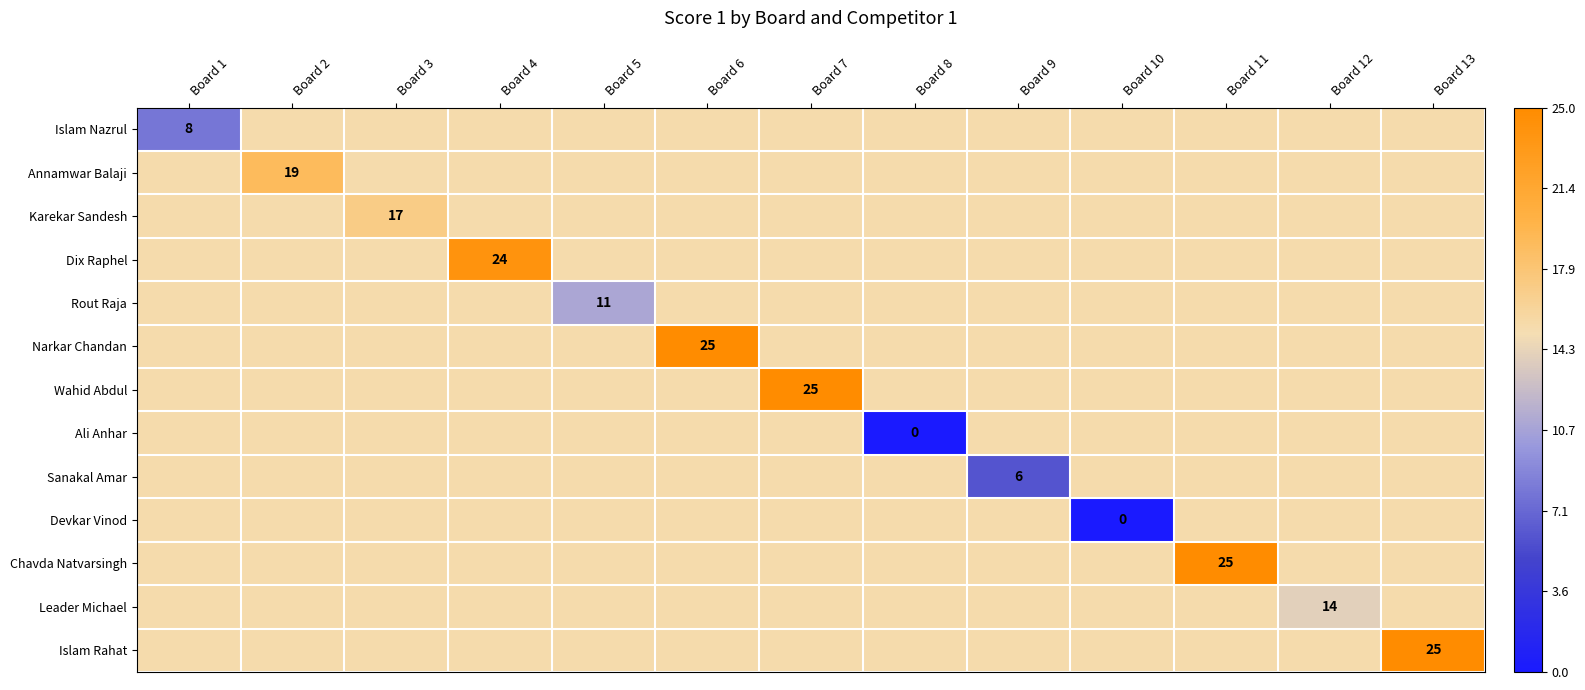

What is the spread (max minus min) of values at Board 2?

3.7